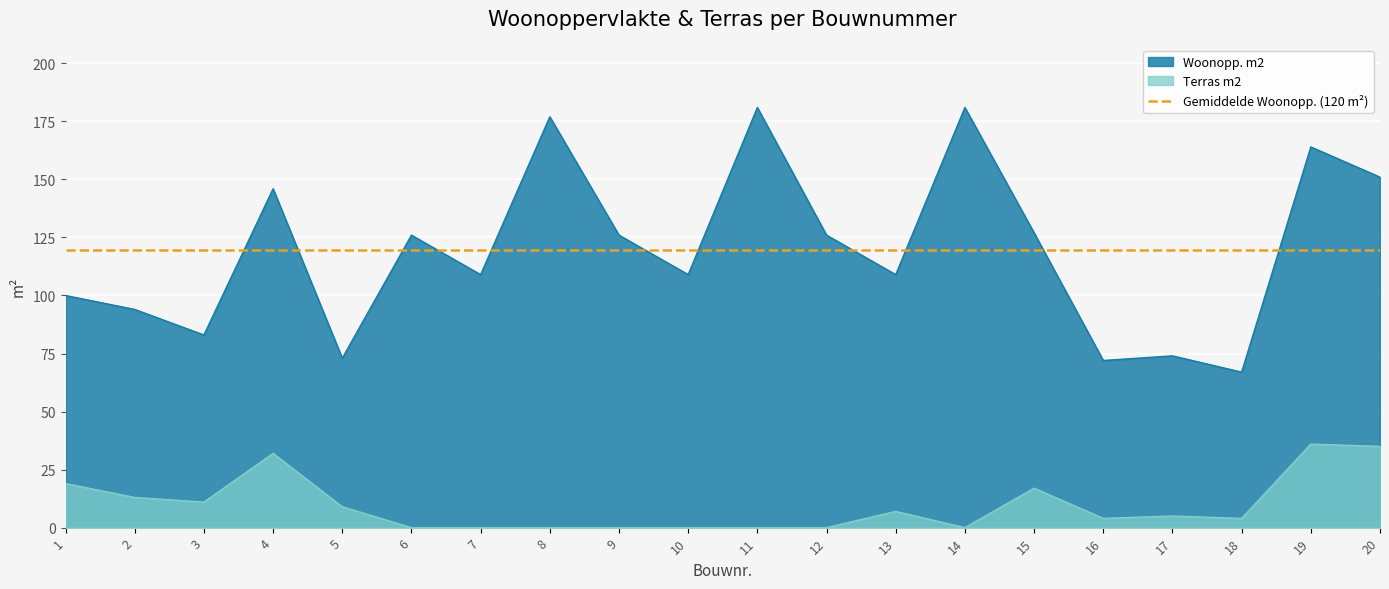

Reading left to right, list all the values displayed in this chart.

Woonopp. m2: 100	94	83	146	73	126	109	177	126	109	181	126	109	181	127	72	74	67	164	151
Terras m2: 19	13	11	32	9	0	0	0	0	0	0	0	7	0	17	4	5	4	36	35